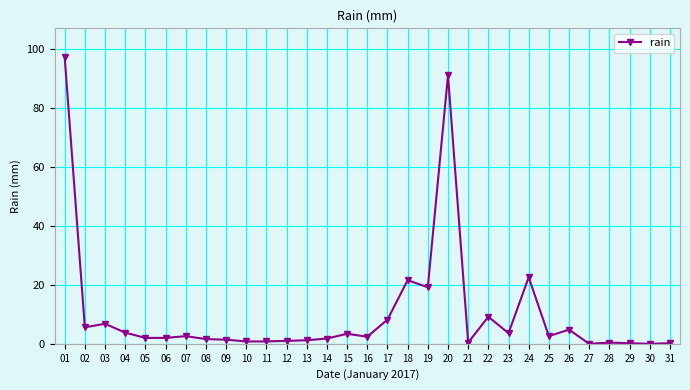

At which category does the chart reach its peak across all series?

01